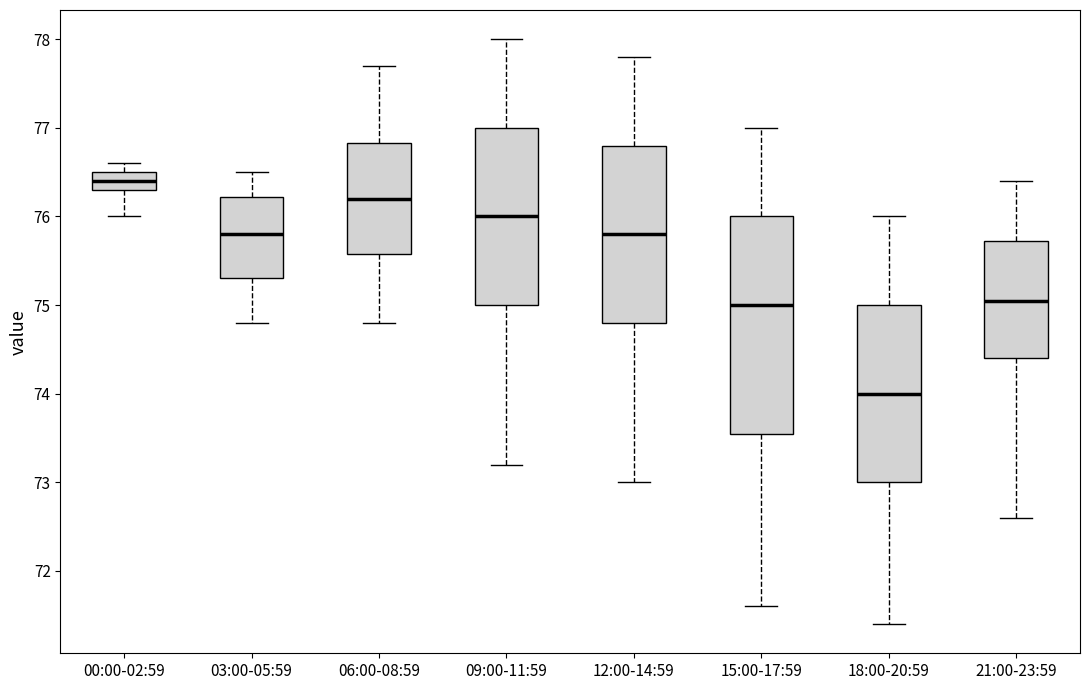

Which box is the tallest, from its lower edge to its upper edge?

15:00-17:59